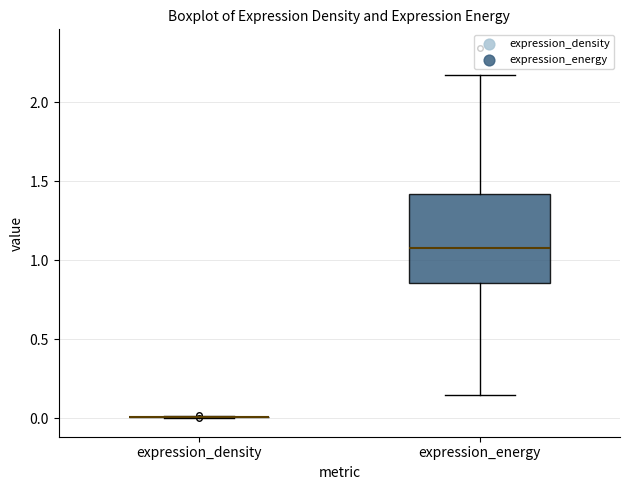

Which box is the tallest, from its lower edge to its upper edge?

expression_energy